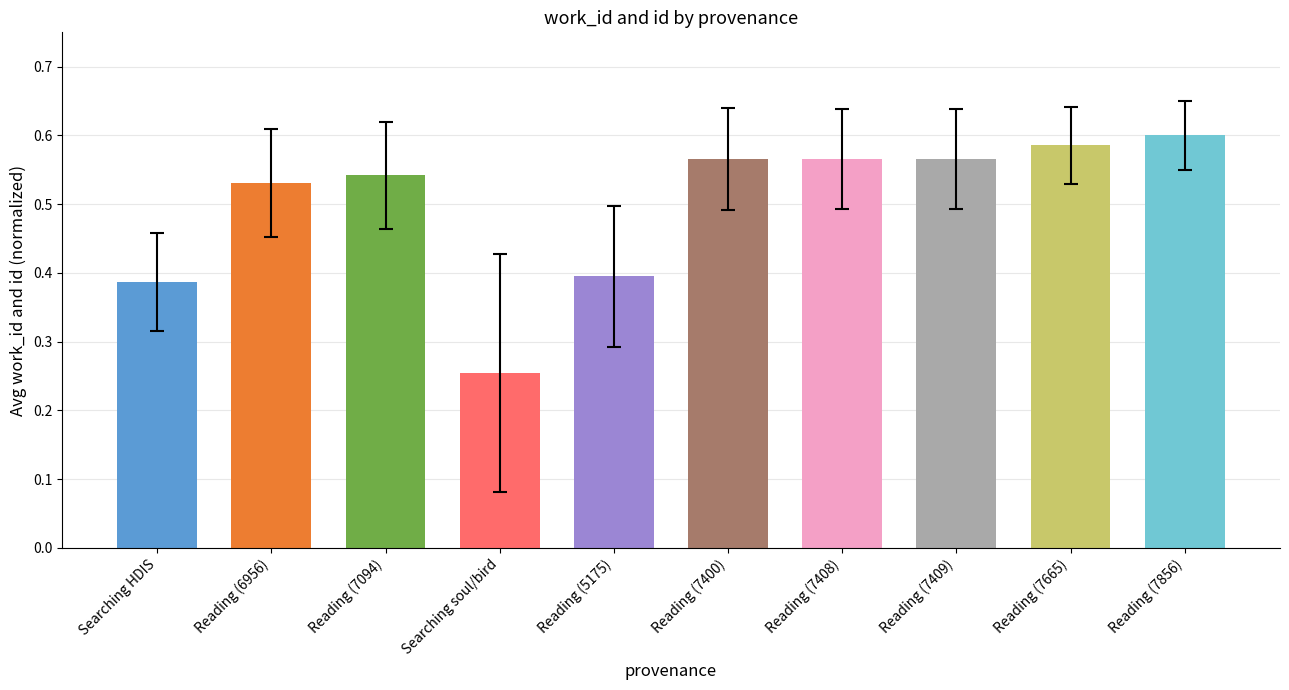

Is it true that the value at Reading (7400) is 0.6?

True